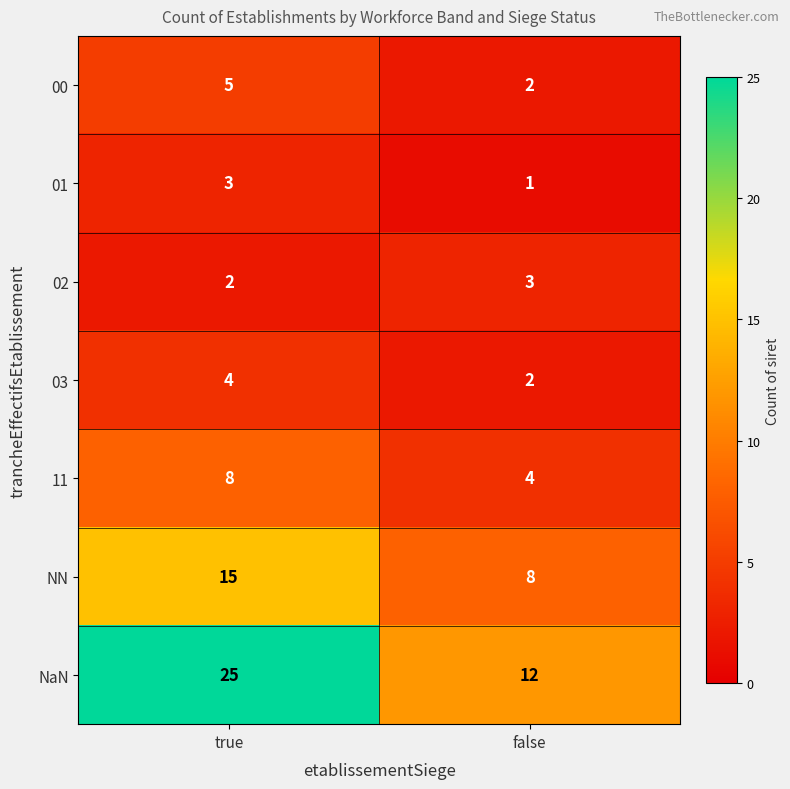

True or false: 01 has a value of 1 at false.

True